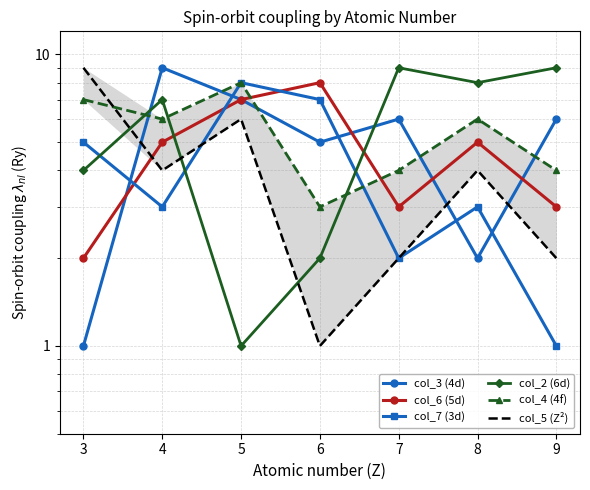

Reading left to right, list all the values displayed in this chart.

col_3 (4d): 1	9	7	5	6	2	6
col_6 (5d): 2	5	7	8	3	5	3
col_7 (3d): 5	3	8	7	2	3	1
col_2 (6d): 4	7	1	2	9	8	9
col_4 (4f): 7	6	8	3	4	6	4
col_5 (Z²): 9	4	6	1	2	4	2